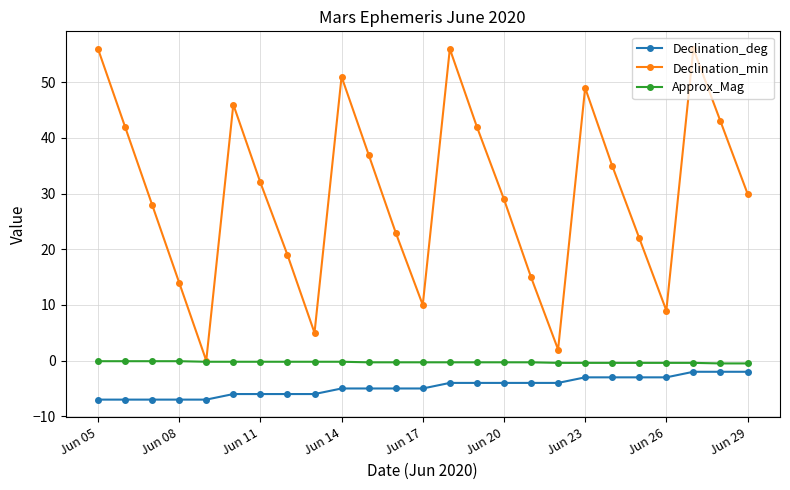

What is the average value of the Declination_deg series?

-4.7